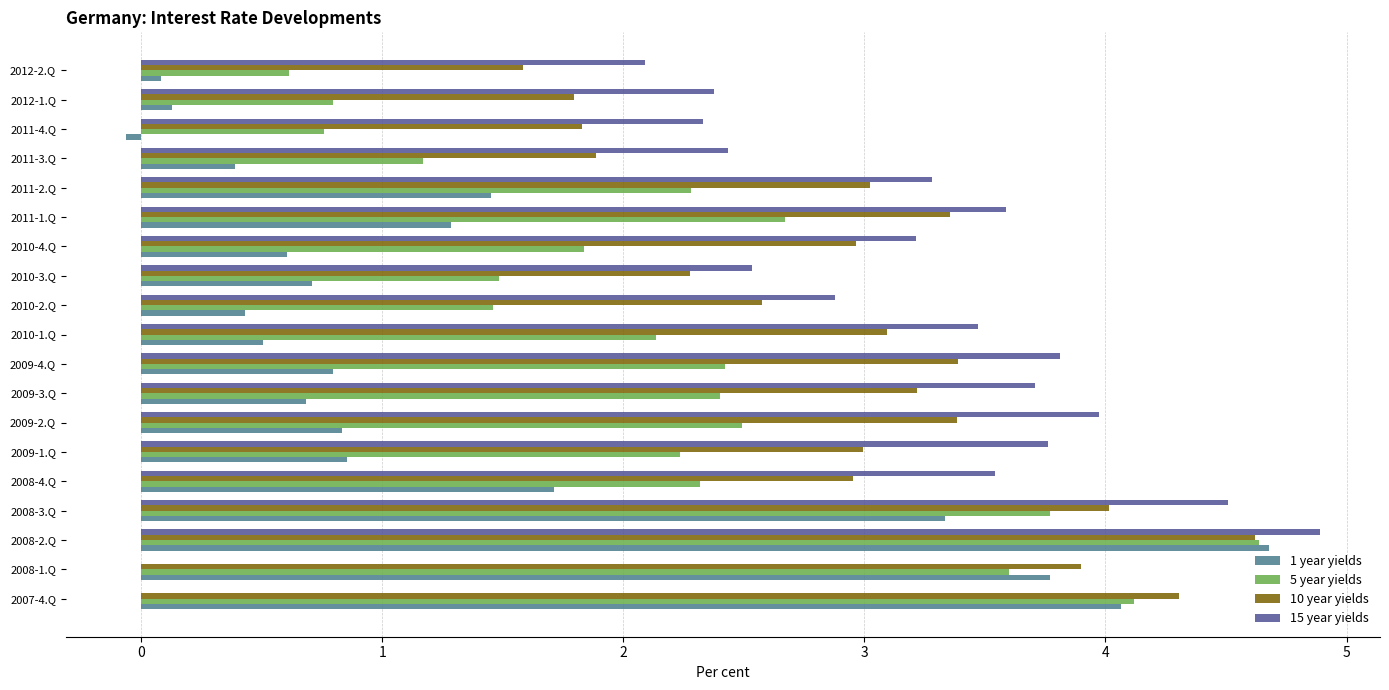

At which category is the sum across all series the highest?

2008-2.Q